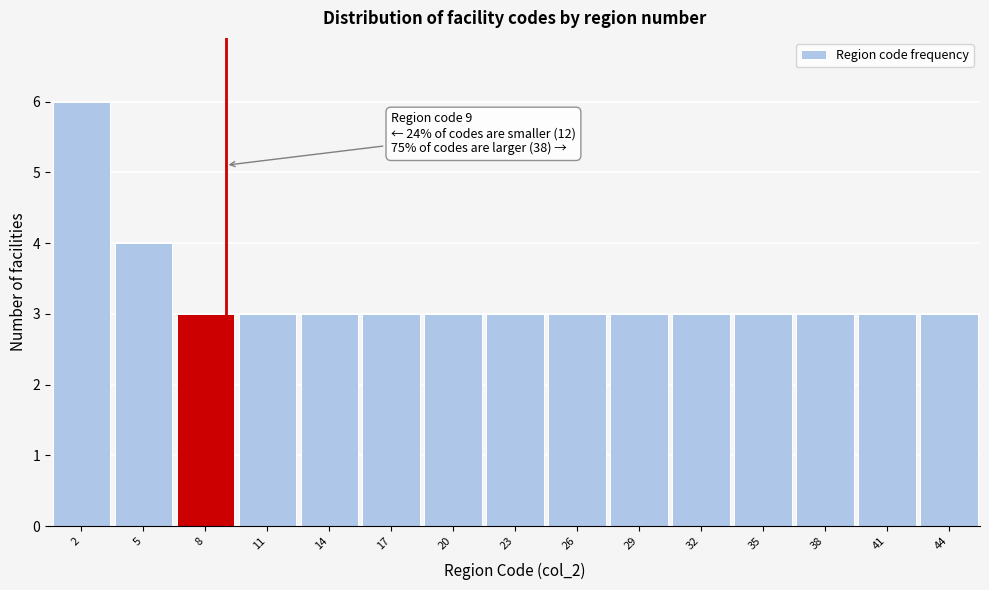

Which range on the x-axis has the tallest bar?

0.5 to 3.5